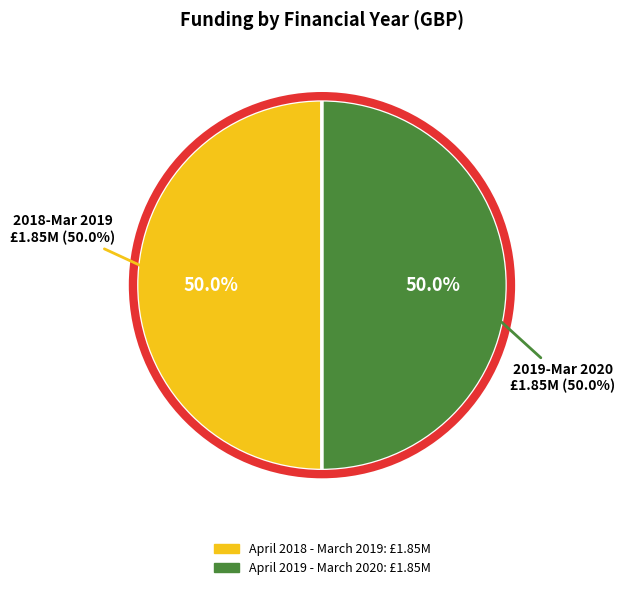

Does April 2021 - March 2022 account for over 50% of the chart?

No